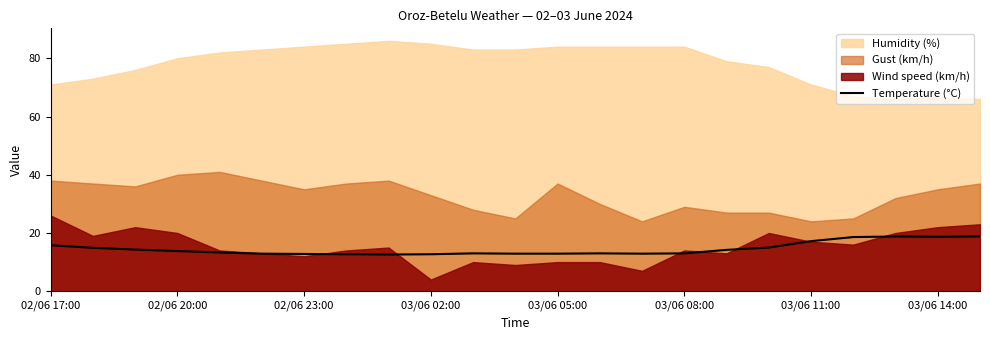

The value of Temperature (°C) at 03/06 08:00 is 8.2. True or false?

False